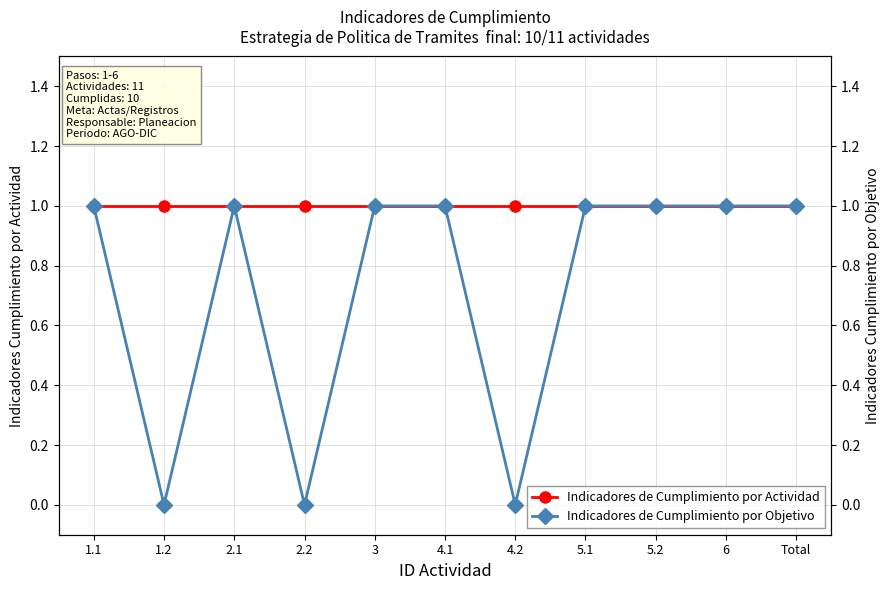

Count the number of categories in the chart.

11